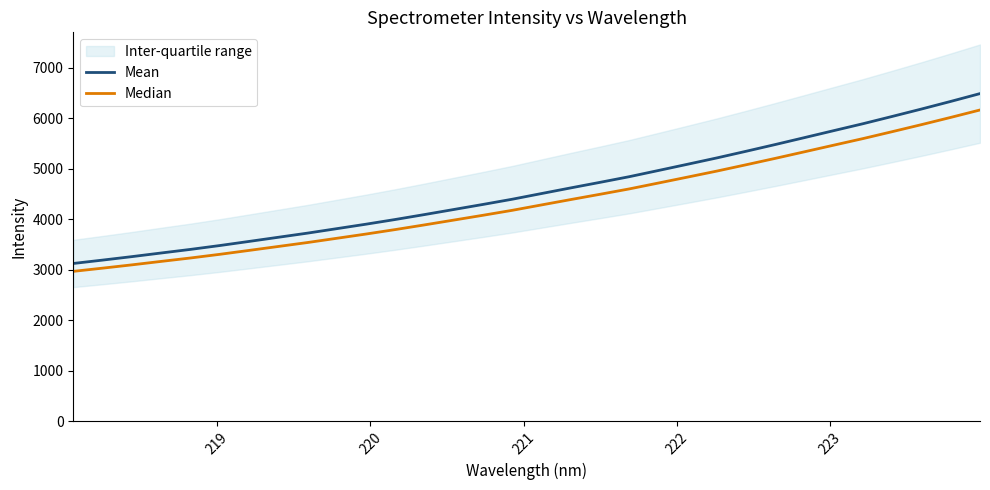

What is the maximum value for Mean?

6484.8